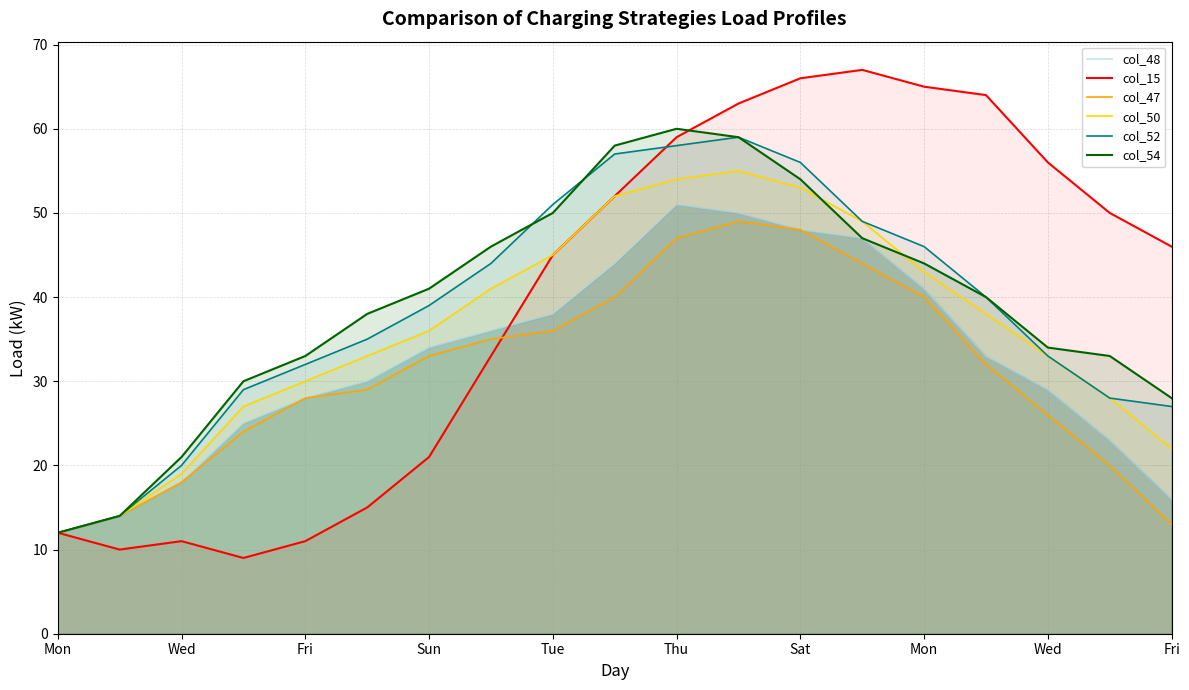

What are all the series names shown in the legend?

col_48, col_15, col_47, col_50, col_52, col_54